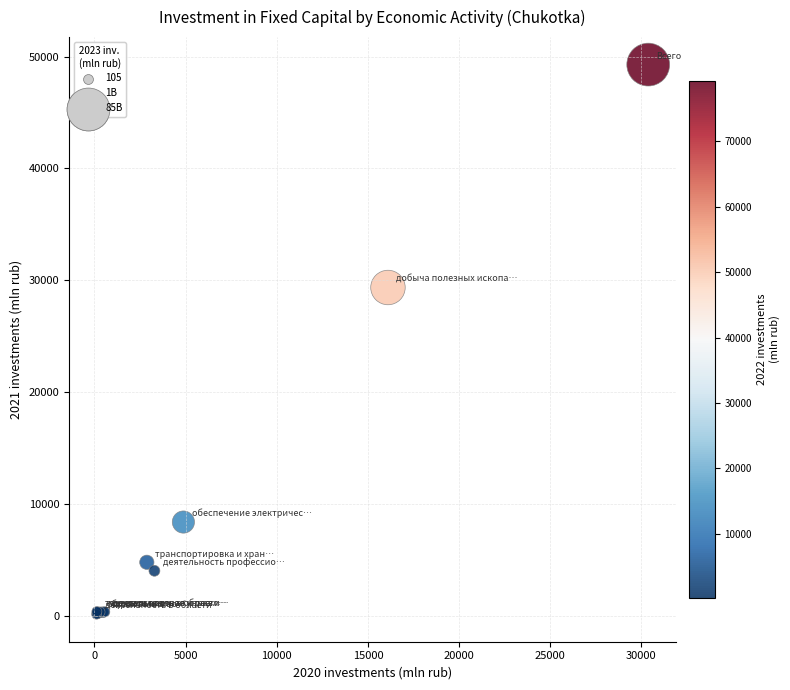

What Y value in the scatter plot is closest to 24709?

29351.7